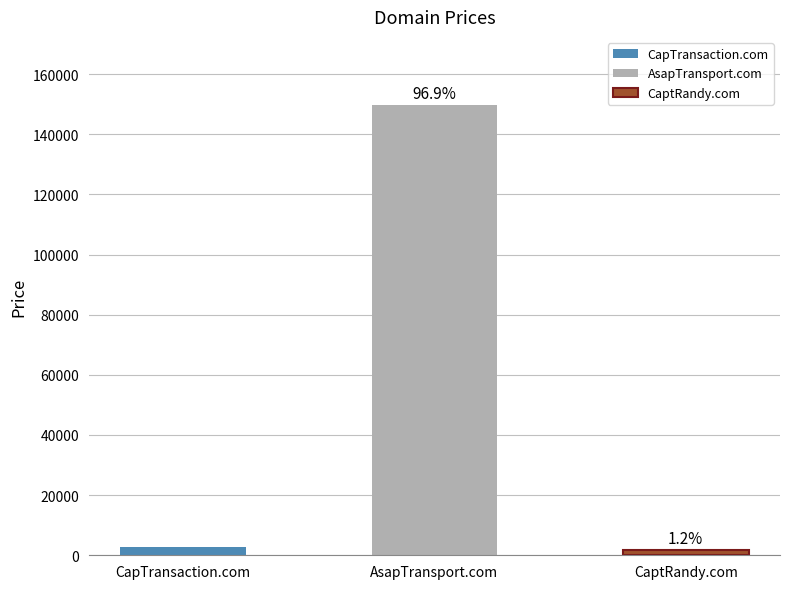

What is the value of the 1st bar from the left?

2888